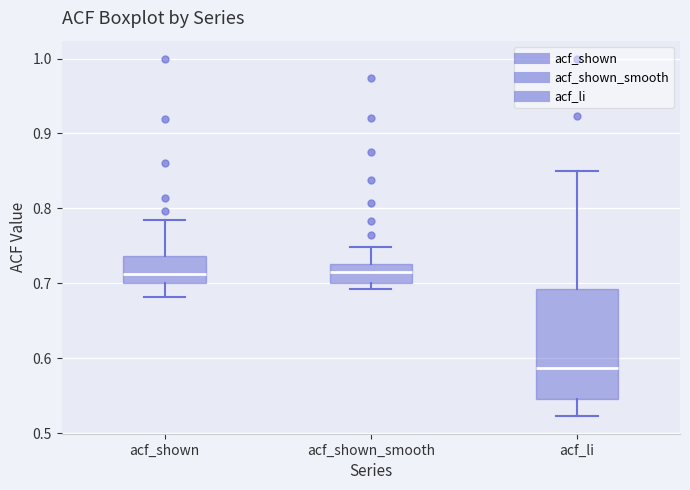

Where is the lower edge of the box for acf_li on the y-axis? The values are not printed on the chart, so give them approximately, as read against the axis.

0.55